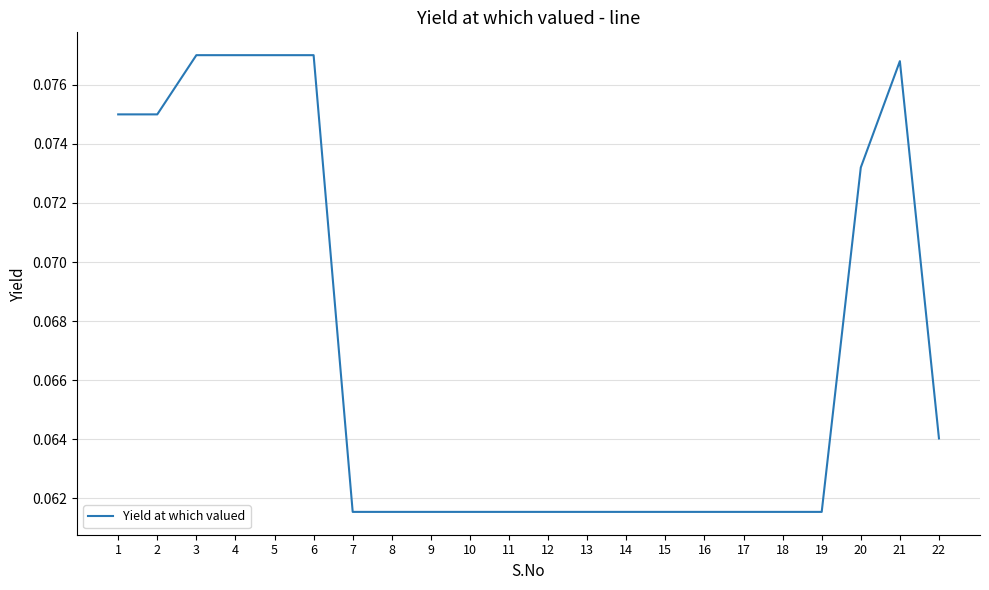

Which has a higher value, 10 or 6?

6